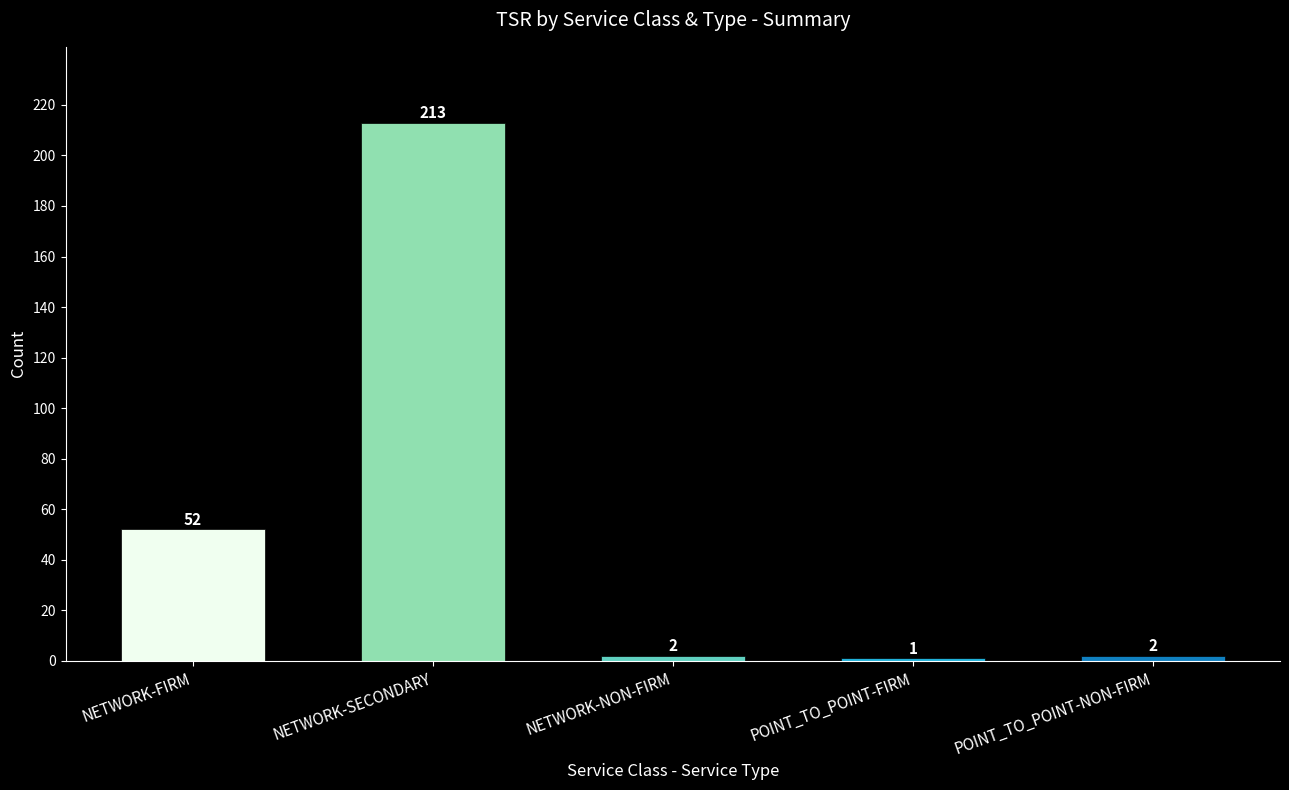

True or false: the data shows 2 at NETWORK-NON-FIRM.

True